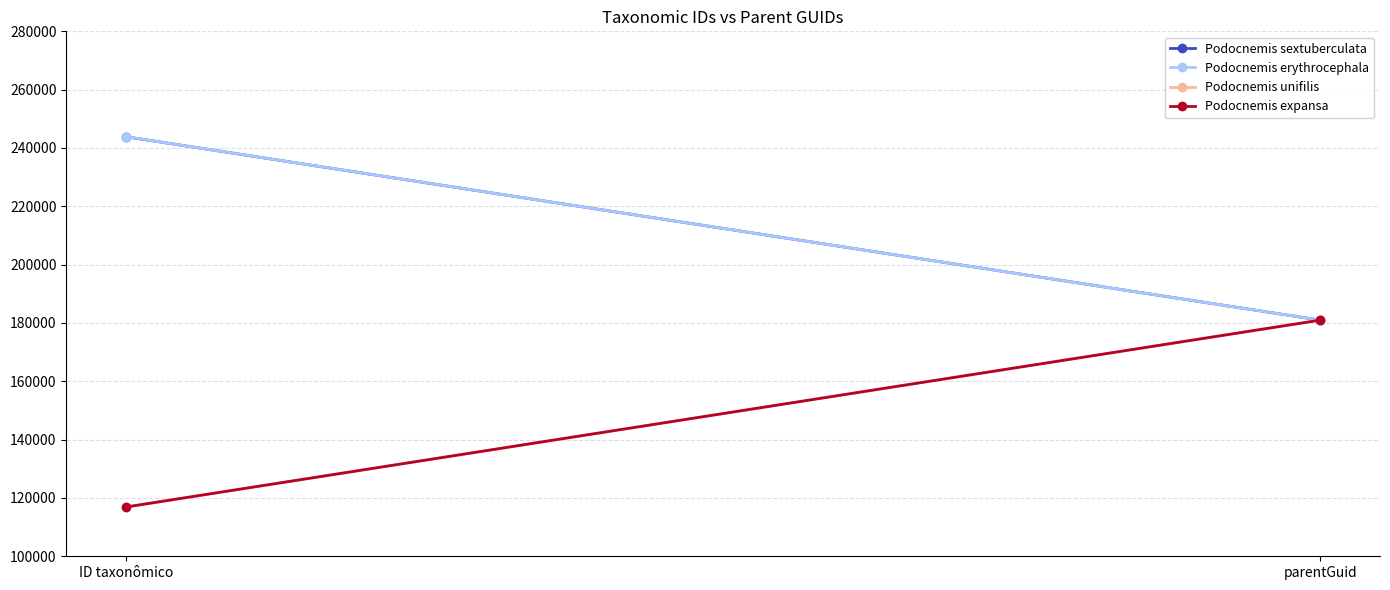

The value of Podocnemis unifilis at parentGuid is 256272. True or false?

False